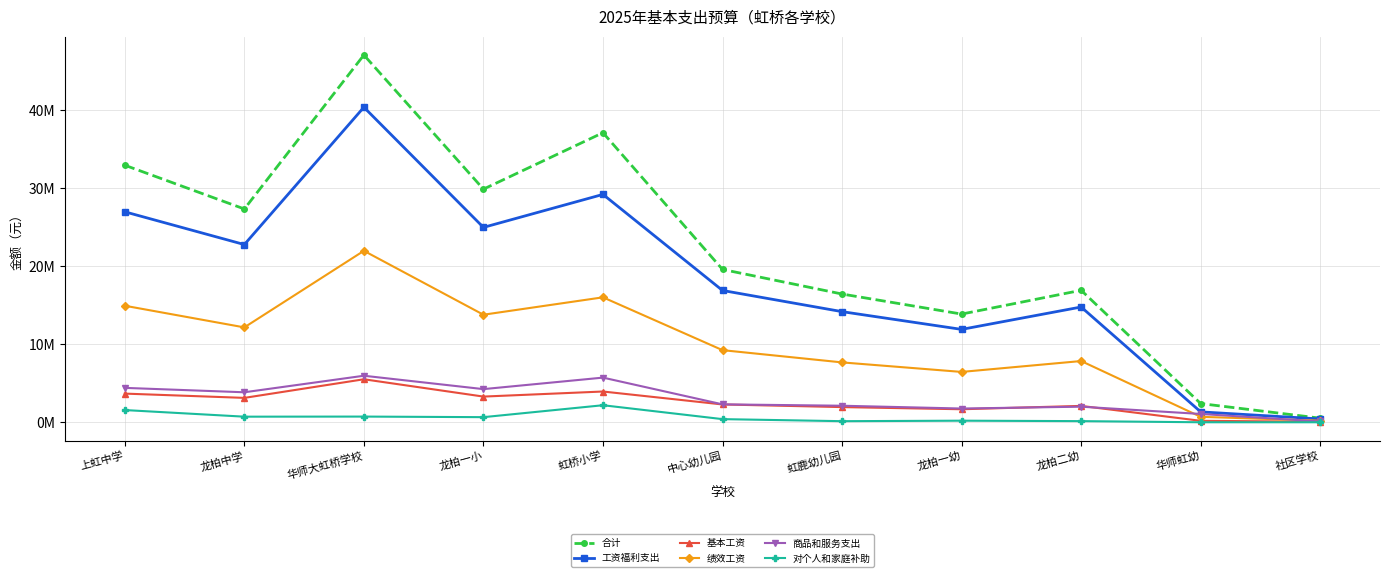

Is this an area chart (filled region under the line)?

No